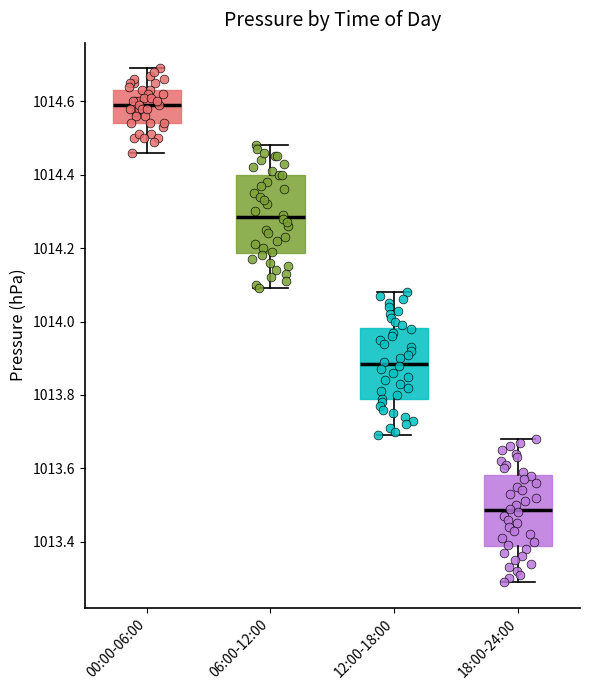

Reading left to right, transcribe this box plot: for each box, give where its median line is, the range the box spans, and where its two whiskers end, as read against the y-axis. The values are not printed on the chart, so give them approximately, as read against the axis.

00:00-06:00: median 1014.60, box 1014.54 to 1014.64, whiskers 1014.46 to 1014.70
06:00-12:00: median 1014.28, box 1014.18 to 1014.40, whiskers 1014.10 to 1014.48
12:00-18:00: median 1013.88, box 1013.78 to 1013.98, whiskers 1013.70 to 1014.08
18:00-24:00: median 1013.48, box 1013.38 to 1013.58, whiskers 1013.30 to 1013.68